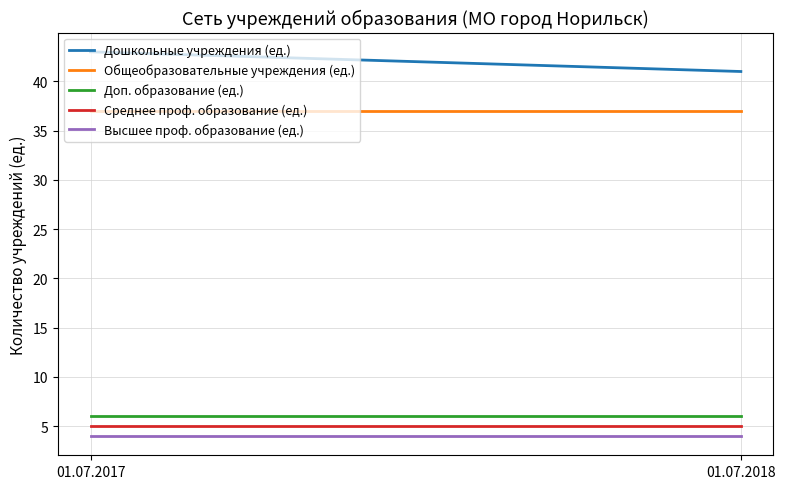

Where is Доп. образование (ед.) nearest to the value 6?

01.07.2017